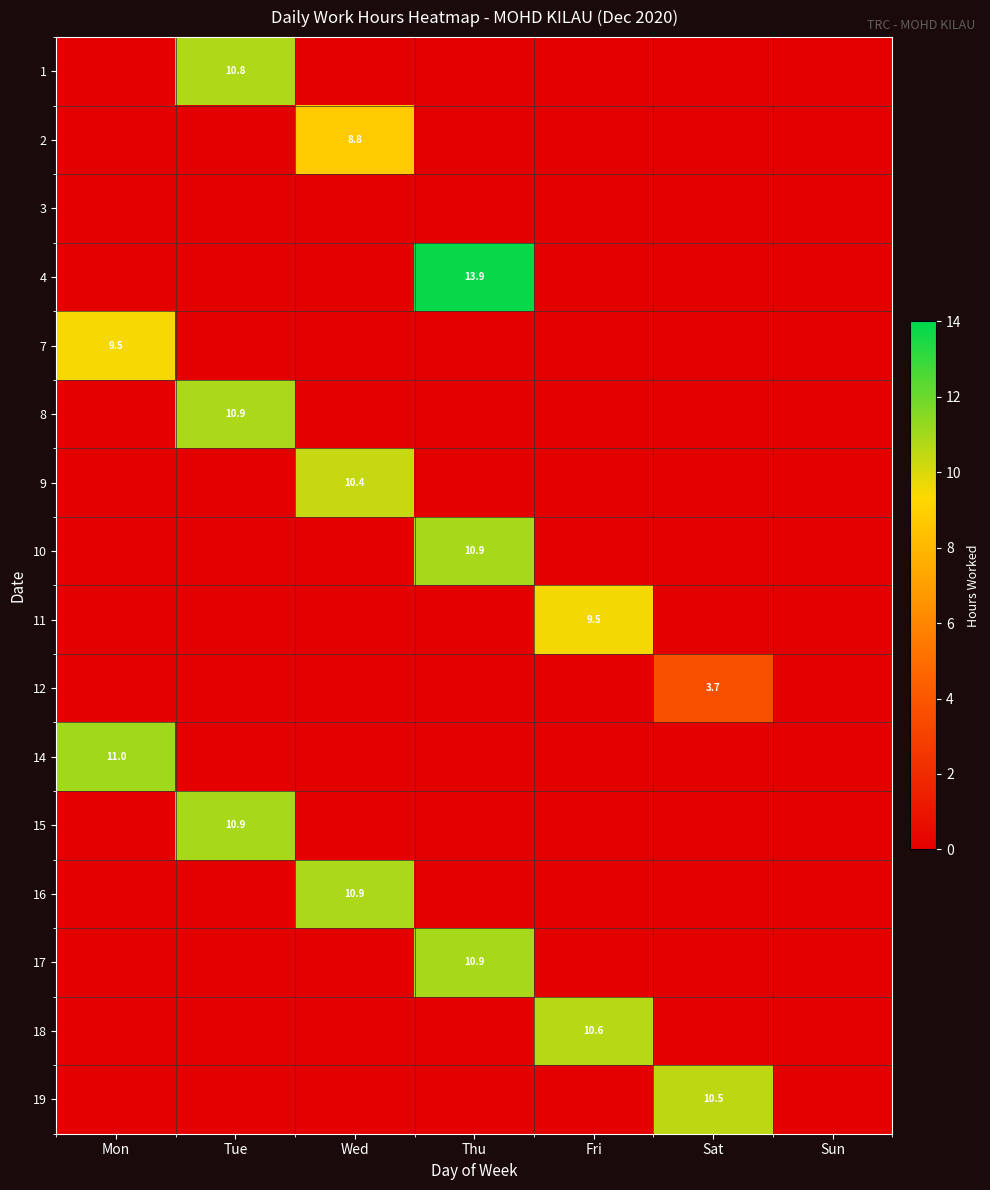

The value of 17 at Thu is 10.9. True or false?

True